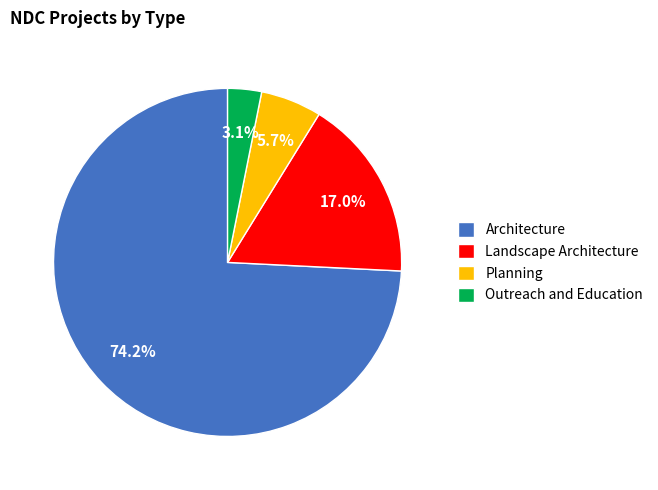

Approximately how many times larger is the value at Planning compared to Architecture?

0.1